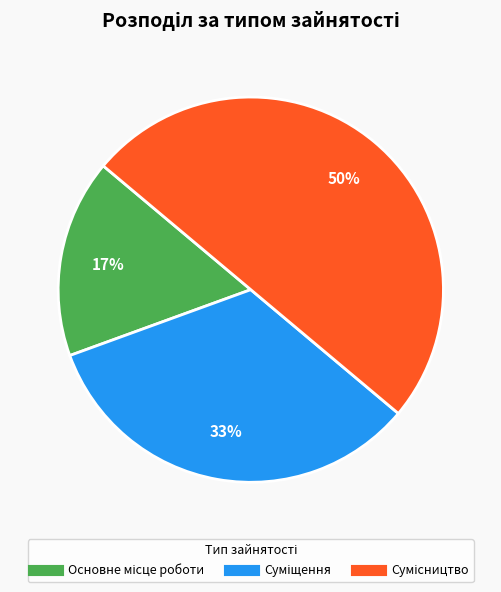

To the nearest percent, what is the difference between the largest and smallest slice percentages?

33%